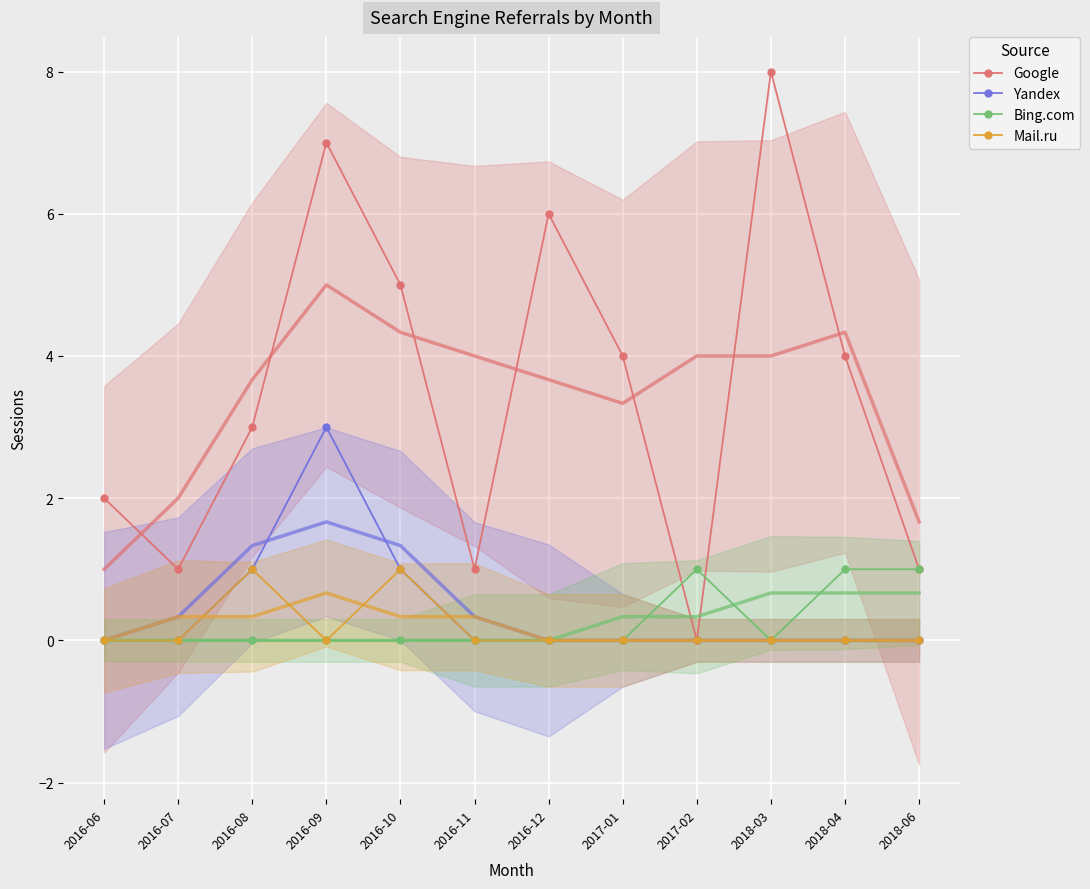

What position from the left is 2016-12?

7